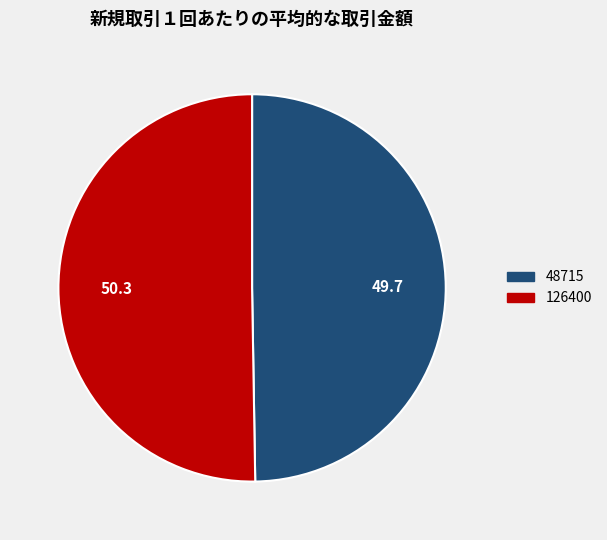

Approximately how many times larger is the value at 48715 compared to 126400?

1.0